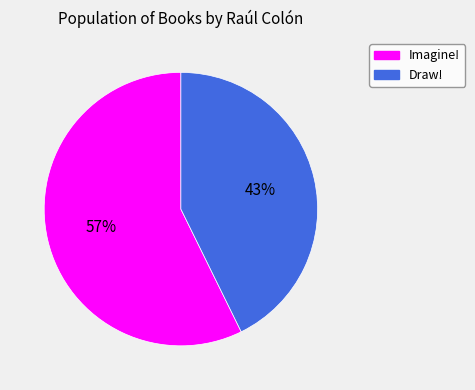

Does any single category account for the majority?

Yes